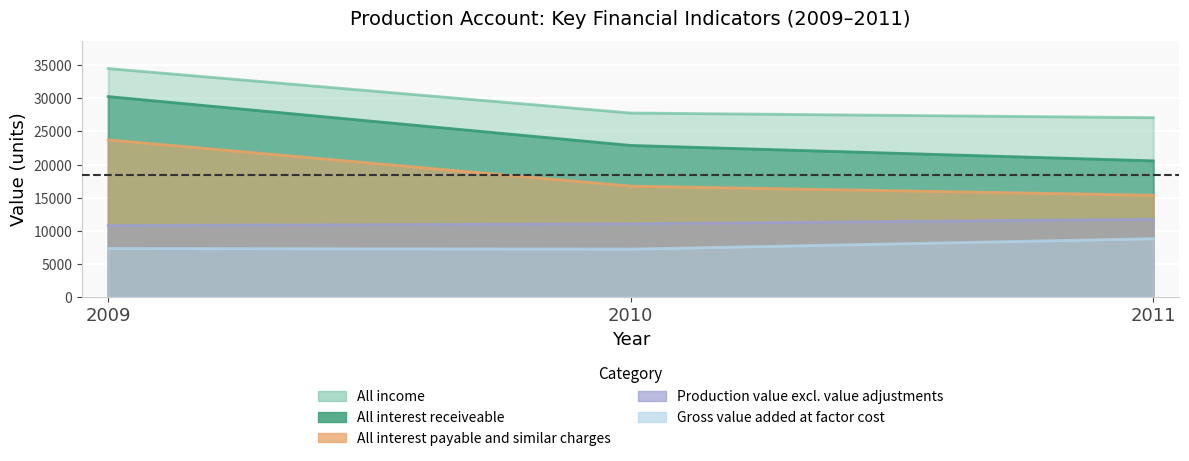

Is the value of All interest payable and similar charges at 2011 greater than the value of All income at 2011?

No